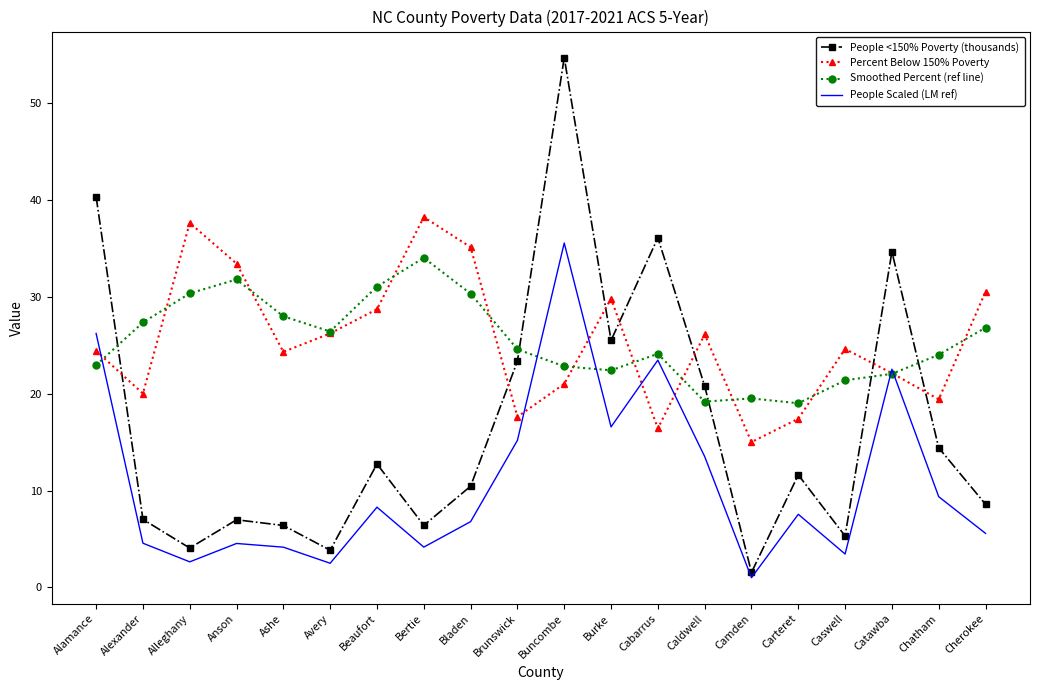

How many interior local valleys does the People Scaled (LM ref) series have?

6